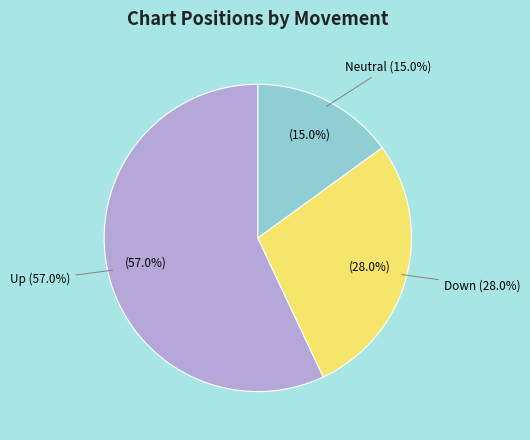

To the nearest percent, what is the average slice percentage?

33%